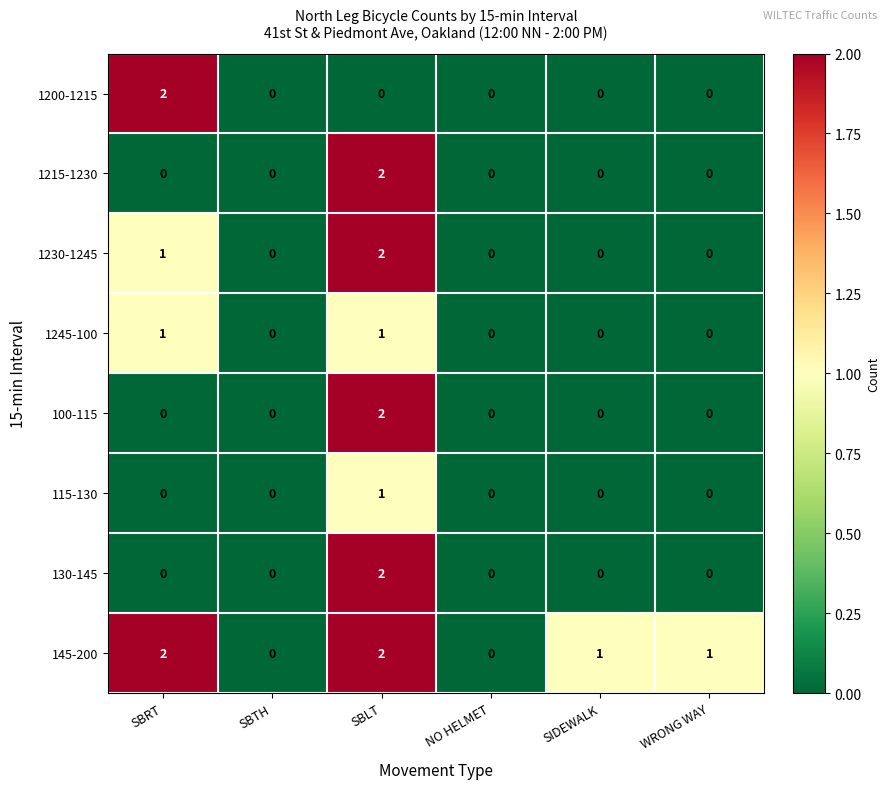

True or false: 115-130 has a value of 1 at SBRT.

False